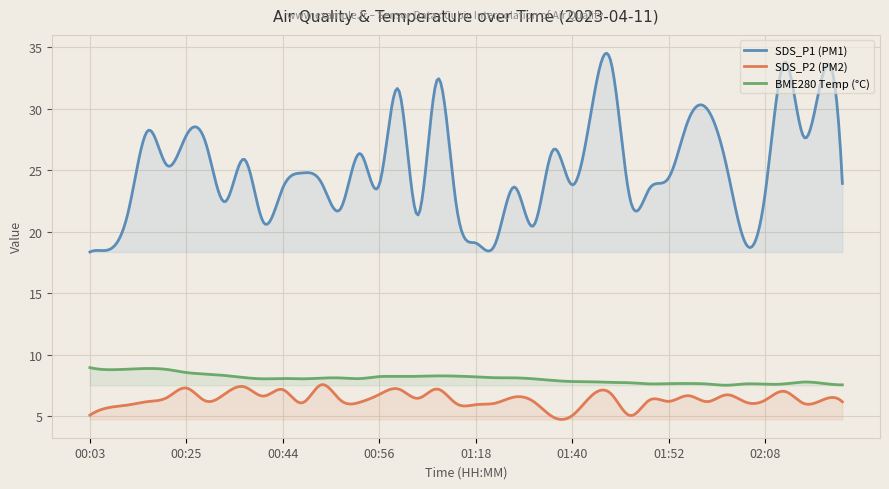

Where does the SDS_P1 series first go above 23?

00:17